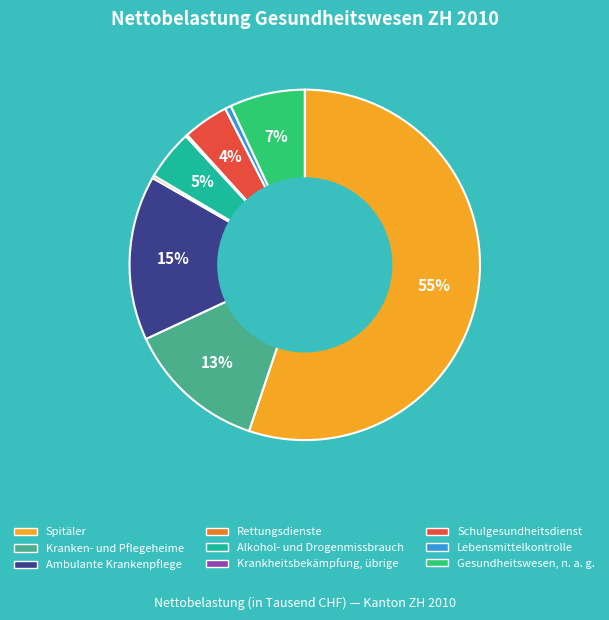

Do Ambulante Krankenpflege and Kranken- und Pflegeheime together represent more than half of the pie?

No